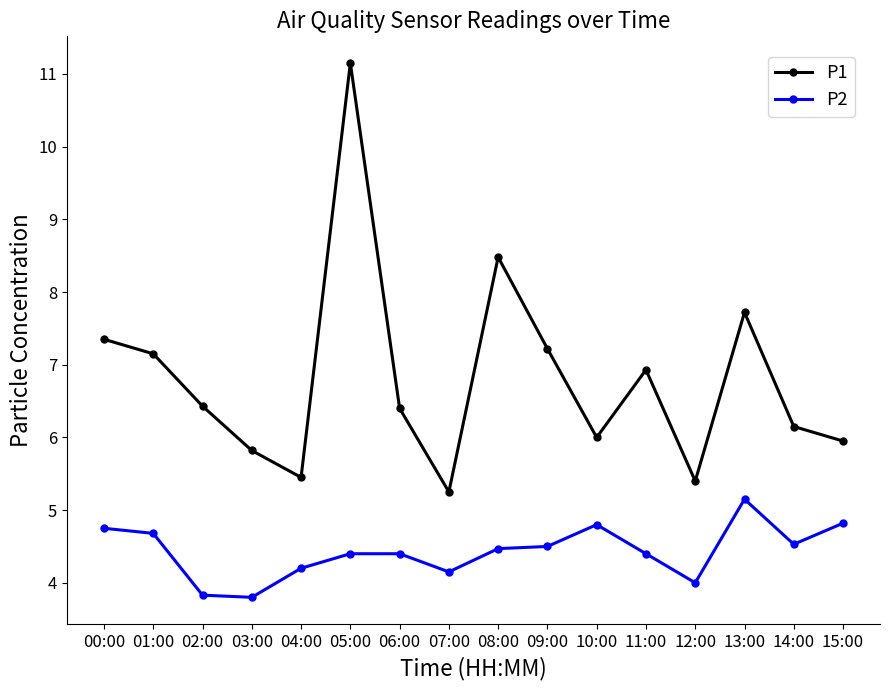

Which series has the largest total across all categories?

P1